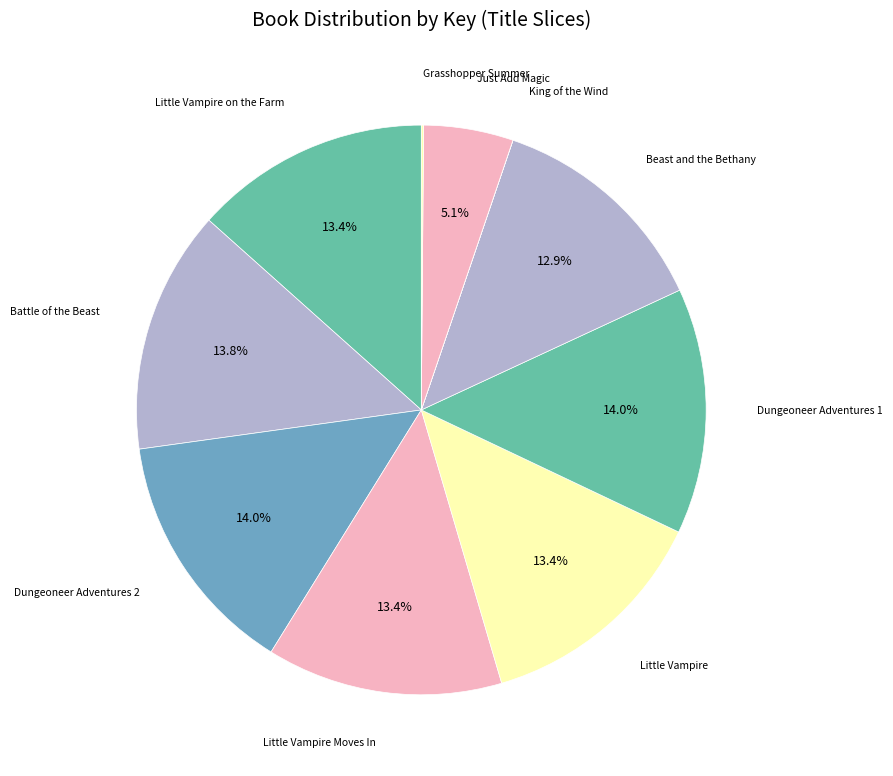

What percentage is the Just Add Magic slice, to the nearest percent?

5%